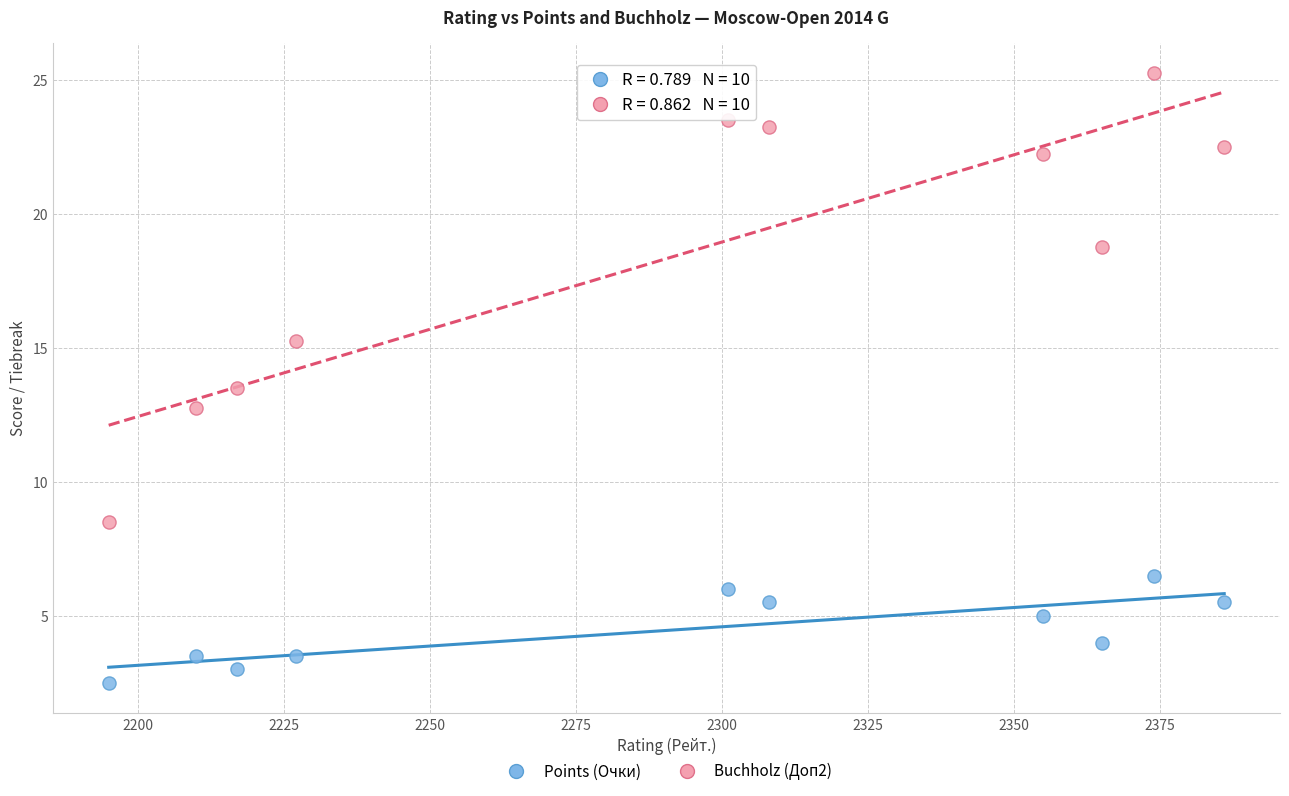

Which series contains the highest Y value?

Buchholz (Доп2)